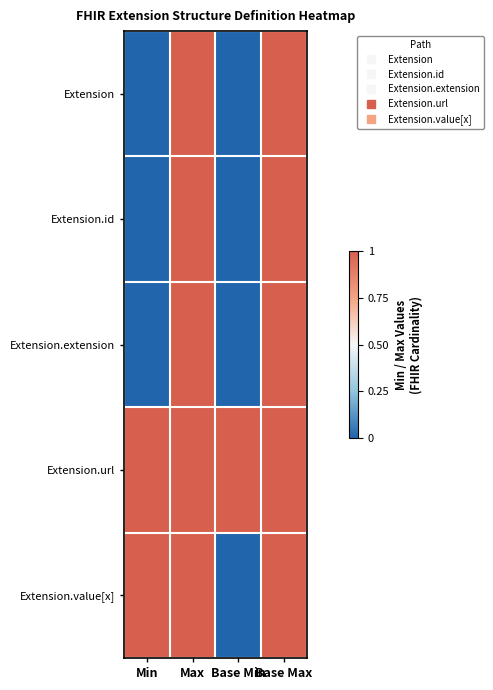

At Base Max, list the series in order from largest to smallest.

Extension, Extension.id, Extension.extension, Extension.url, Extension.value[x]